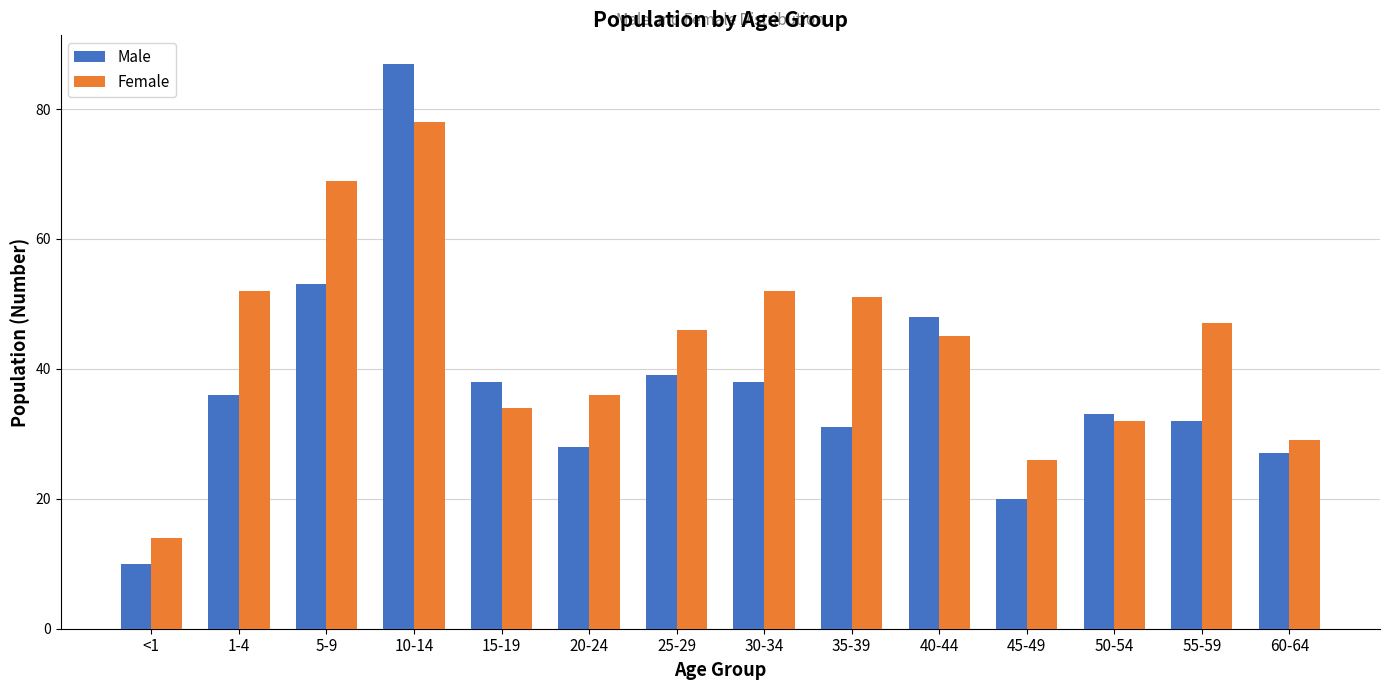

Are the bars horizontal?

No